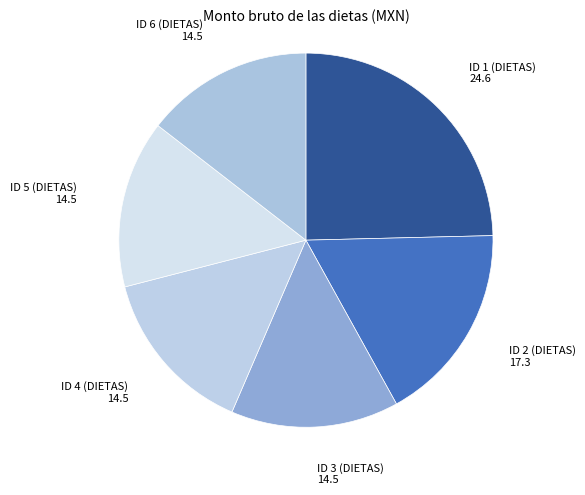

What is the largest slice in the pie chart?

ID 1 (DIETAS)